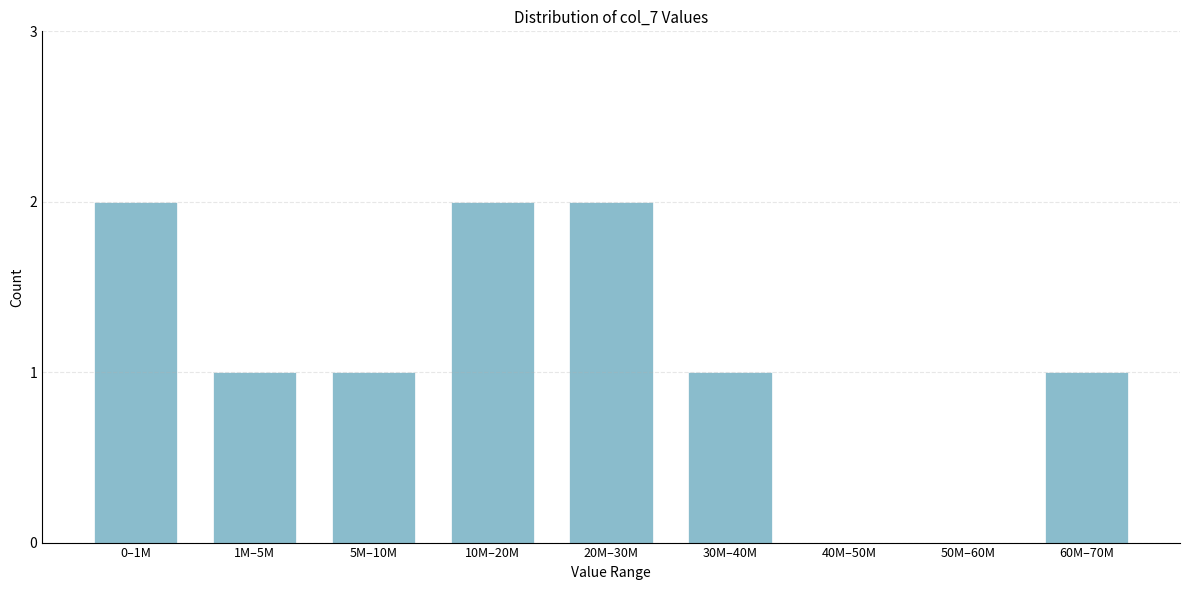

Reading right to left, what are all the values shown in this chart?

60M–70M=1	50M–60M=0	40M–50M=0	30M–40M=1	20M–30M=2	10M–20M=2	5M–10M=1	1M–5M=1	0–1M=2